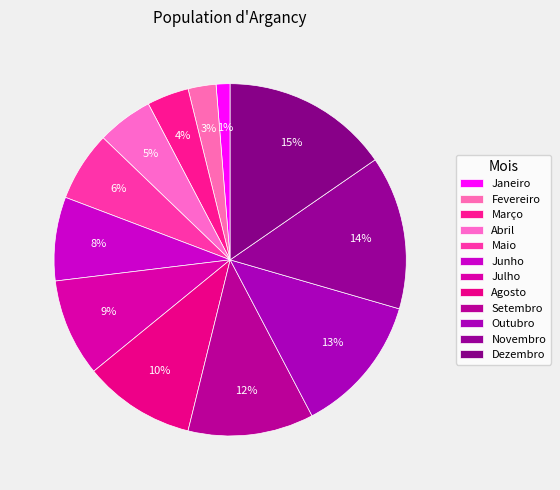

What is the smallest slice in the pie chart?

Janeiro